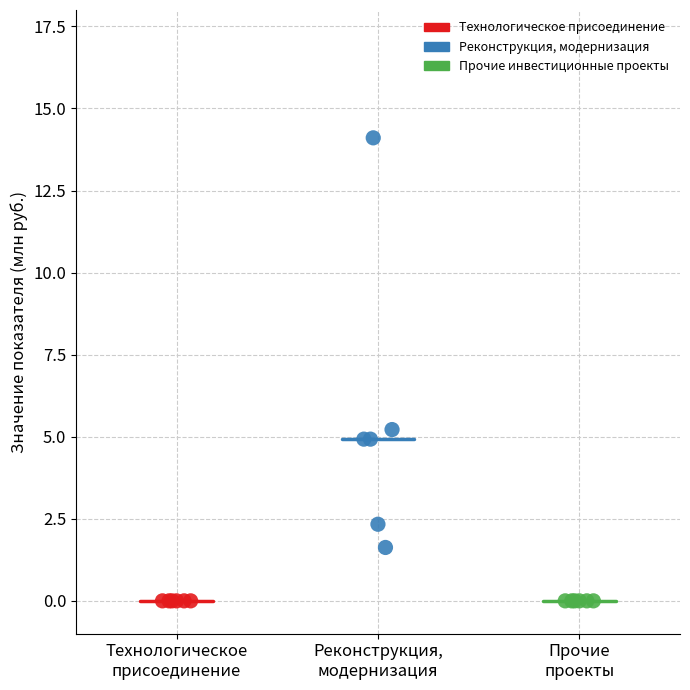

Which series contains the highest Y value?

Реконструкция, модернизация